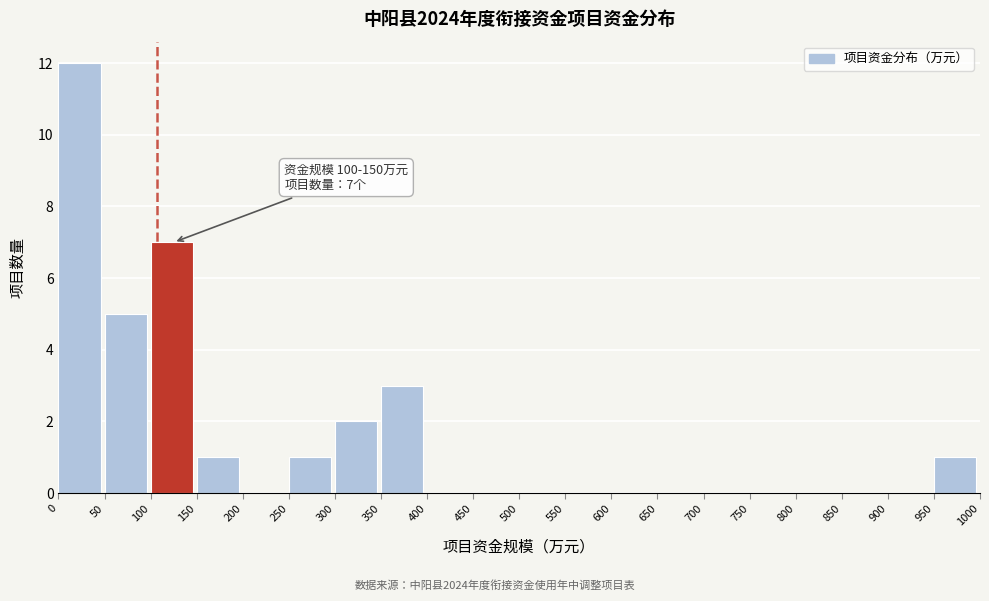

Which range on the x-axis has the tallest bar?

0 to 50